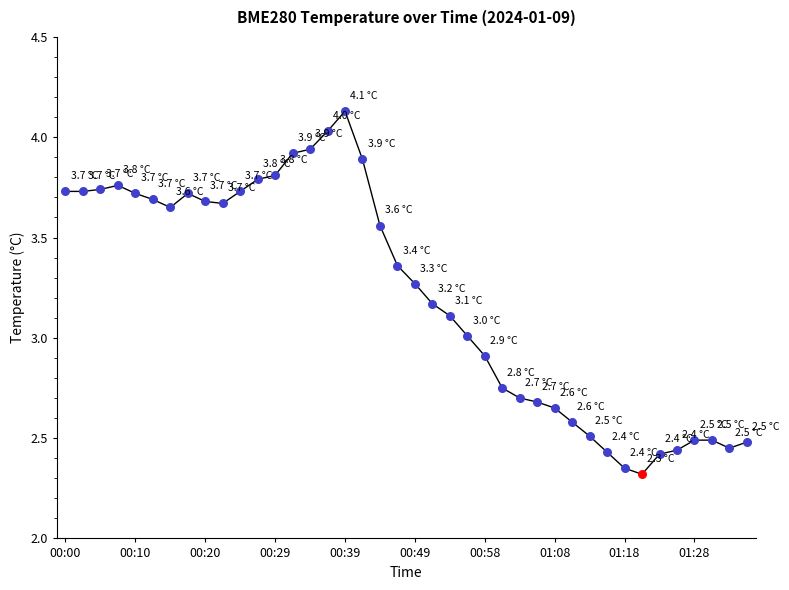

What is the smallest value displayed?

2.3